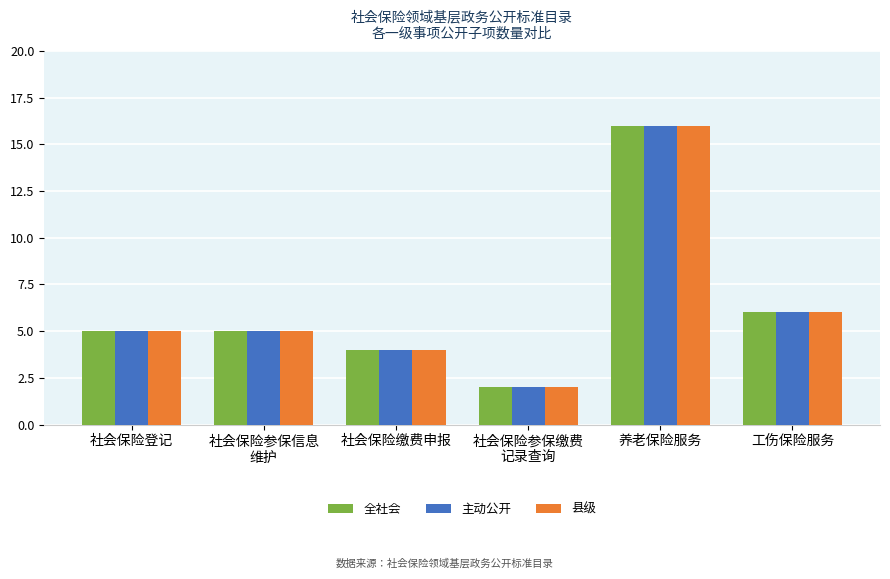

Which label corresponds to the largest value in the chart?

养老保险服务